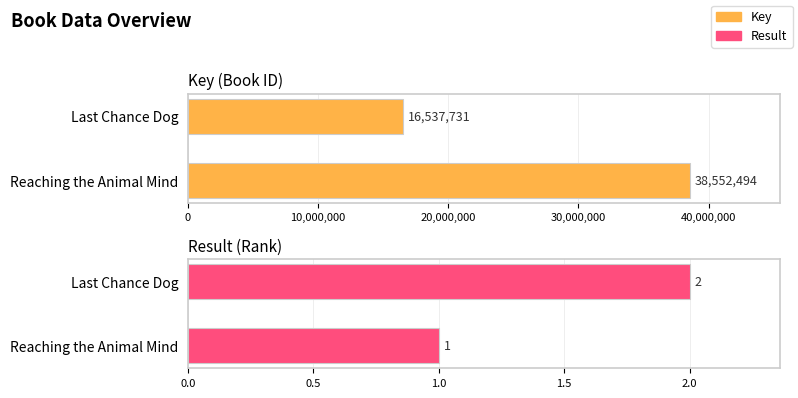

How many groups of bars are there?

2